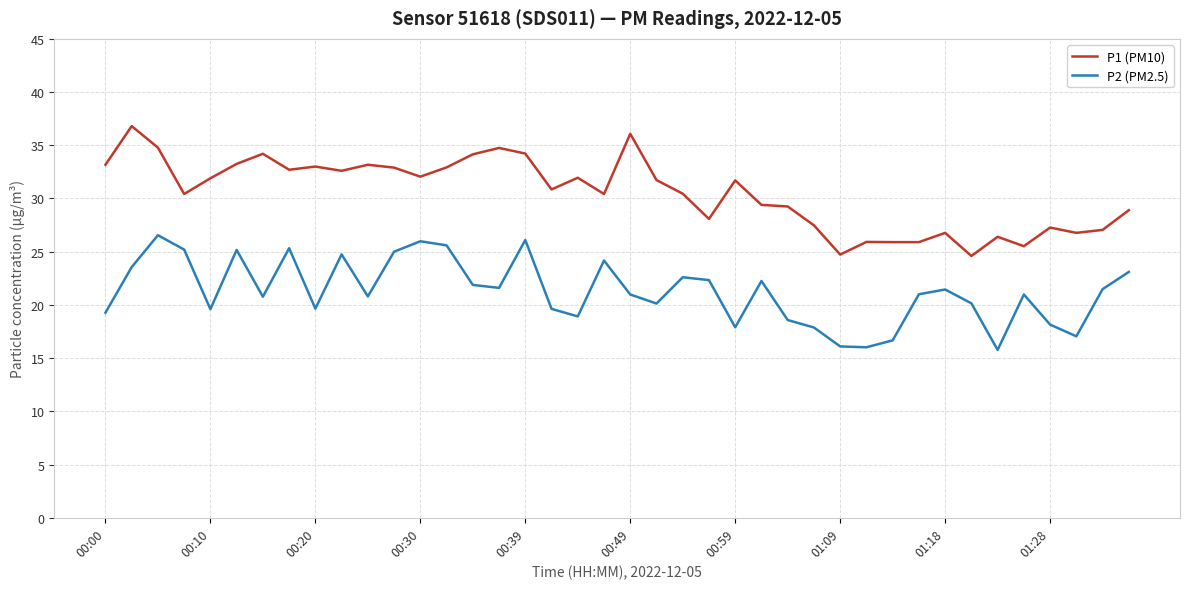

True or false: P1 (PM10) and P2 (PM2.5) cross at least once.

False